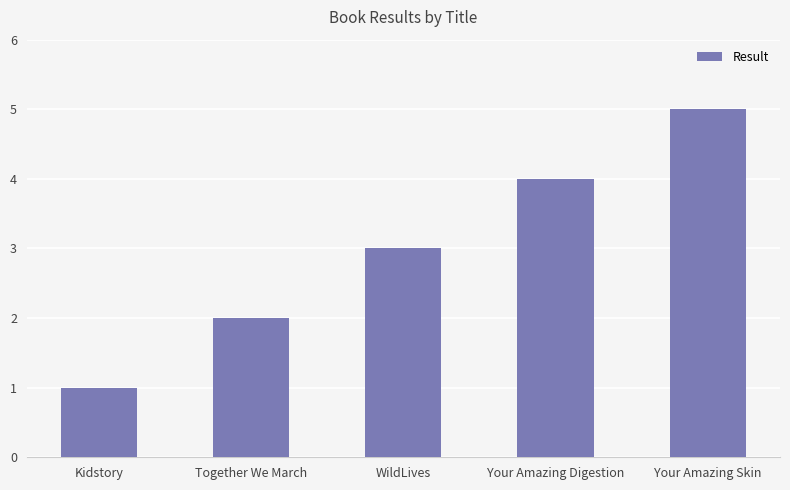

How many values are between 2 and 4?

3